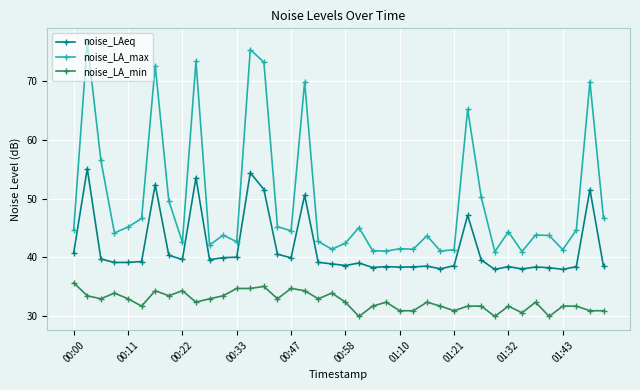

What is the maximum value shown in the chart?

76.7